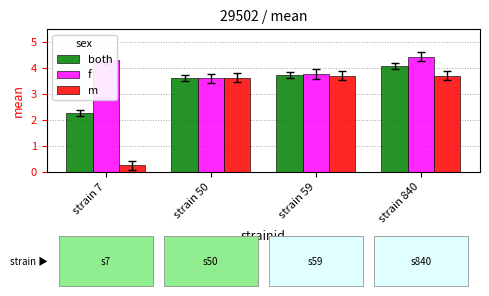

What are all the series names shown in the legend?

both, f, m